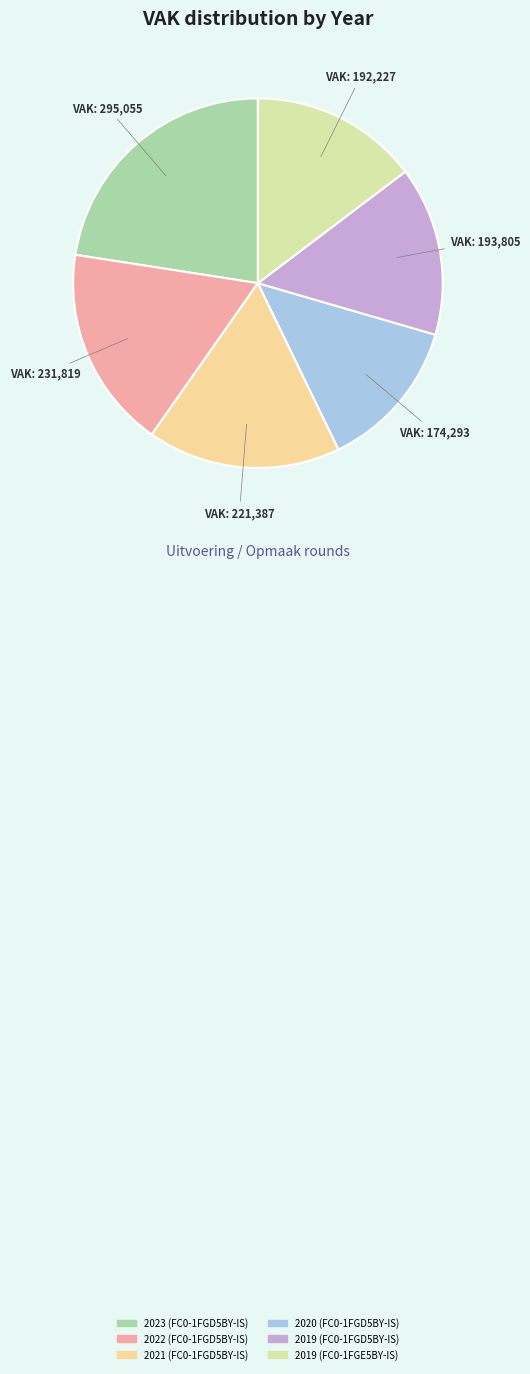

How many segments does this pie chart have?

6